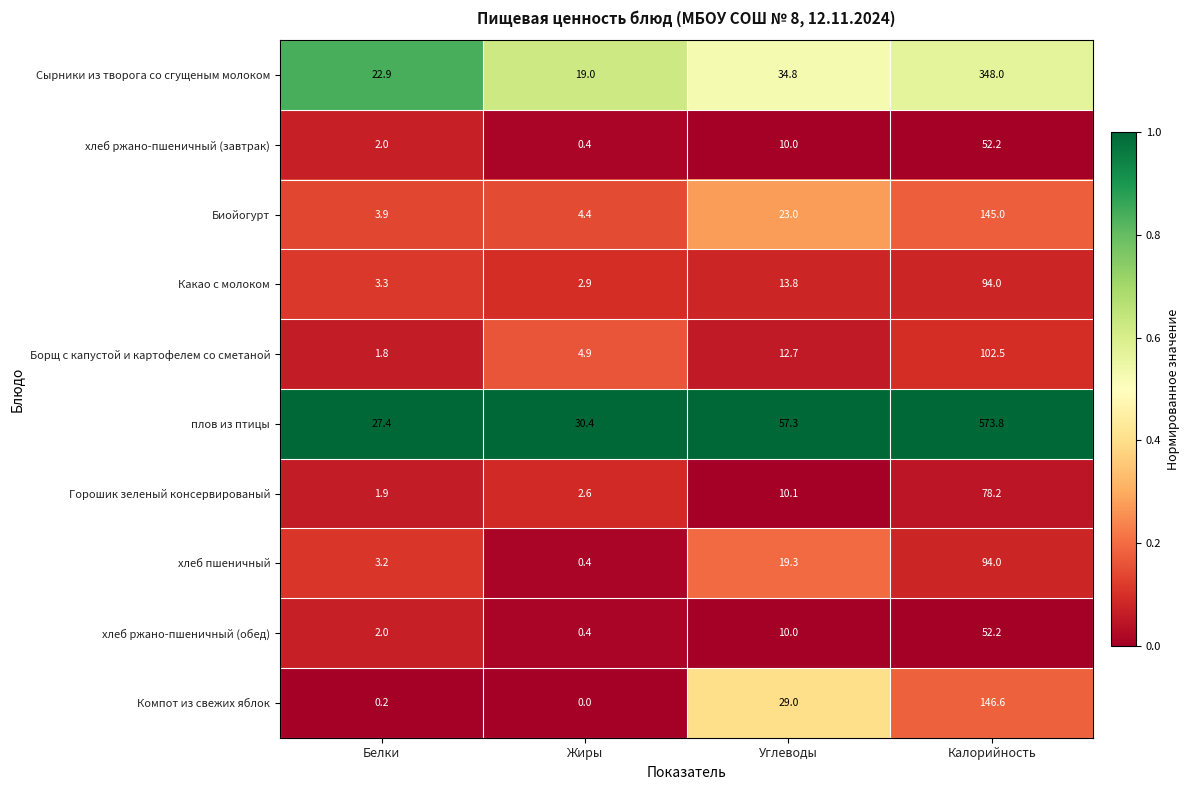

What is the difference between the maximum and minimum values in the Борщ с капустой и картофелем со сметаной series?

100.7